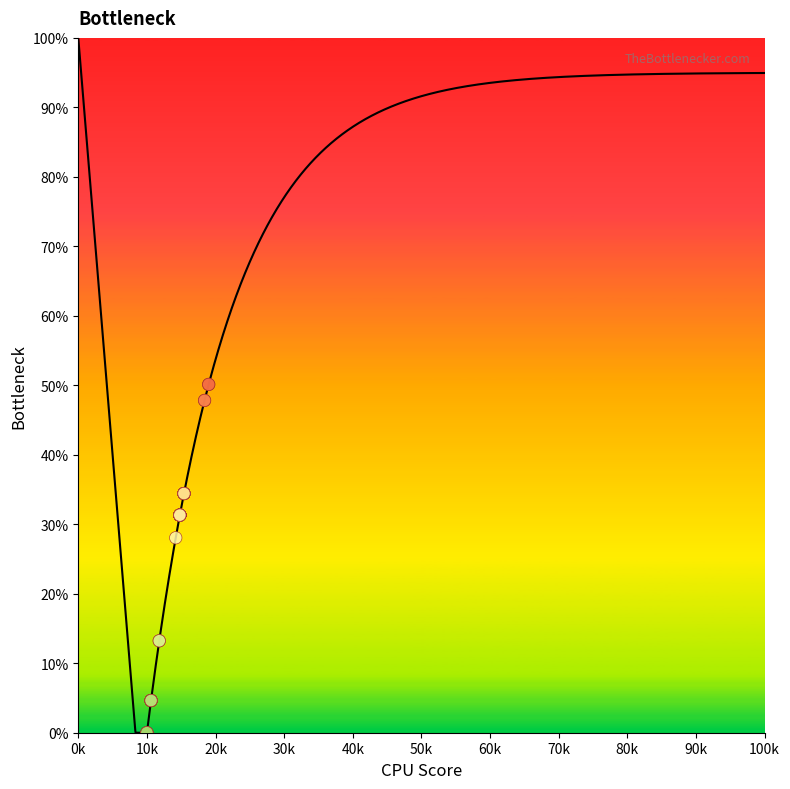

What Y value in the scatter plot is closest to 25?

28.1